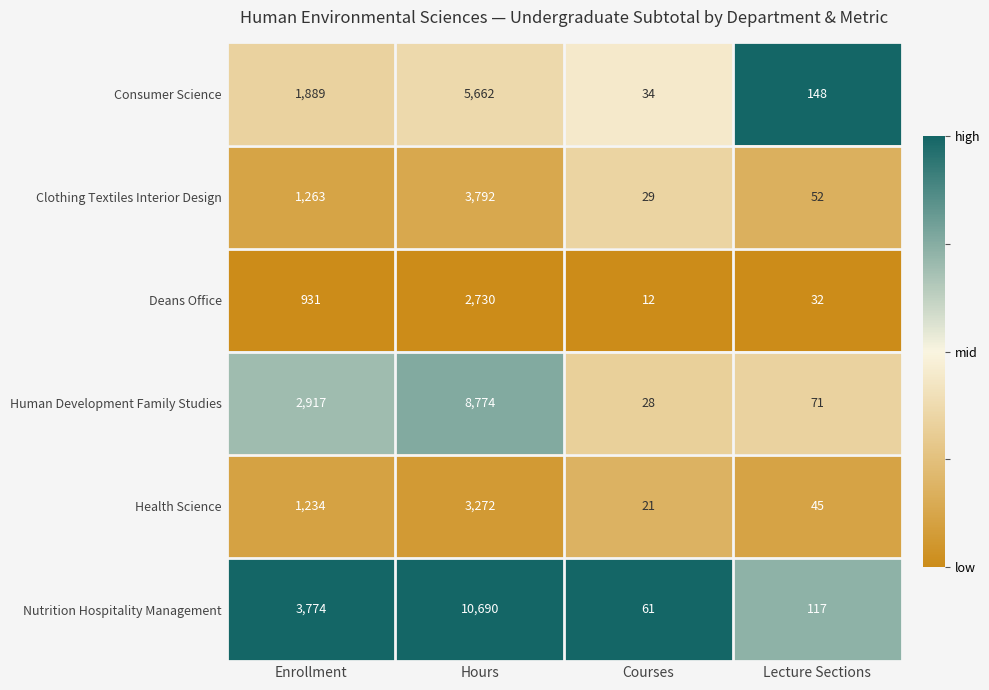

What is the total value across all series at Courses?

185